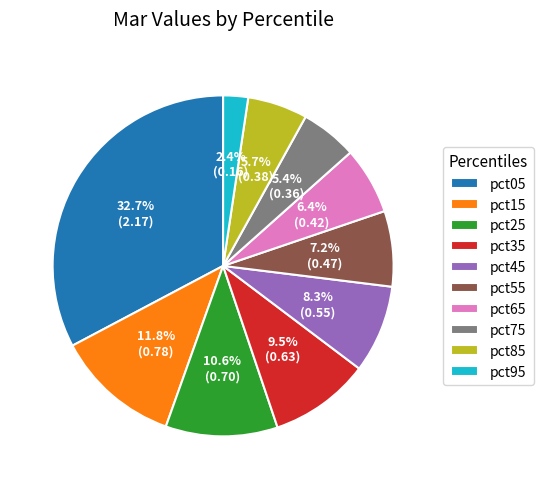

To the nearest percent, what is the combined percentage of pct25 and pct75?

16%